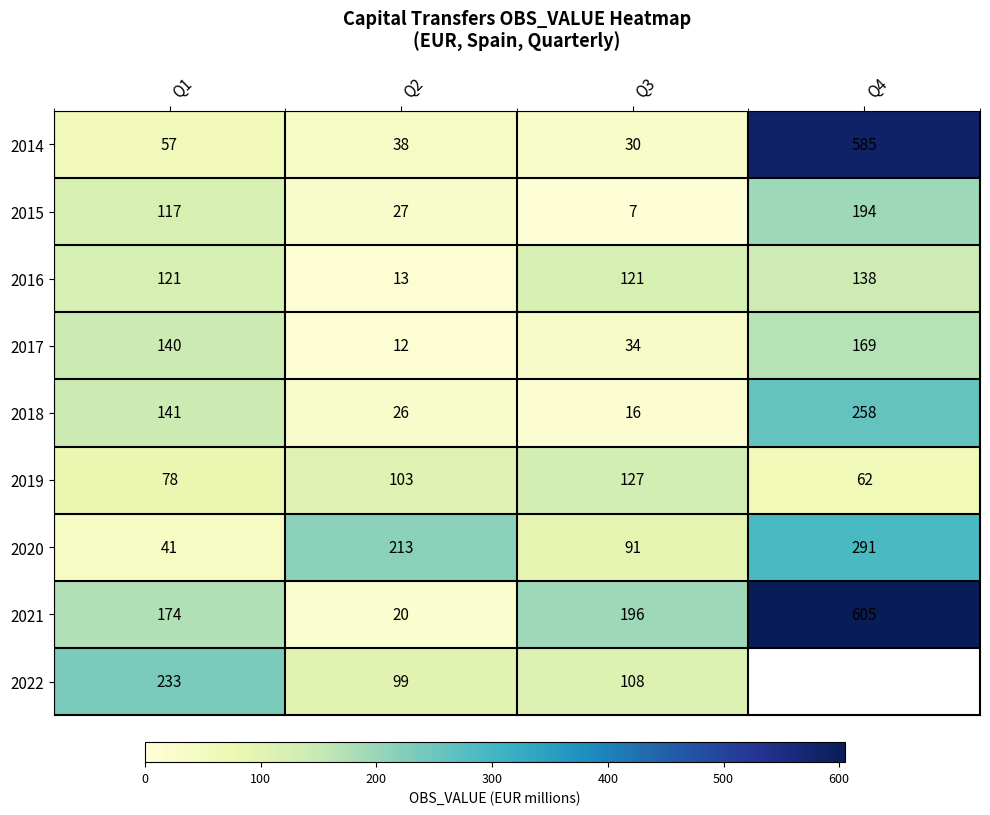

What is the minimum value shown in the chart?

7.0